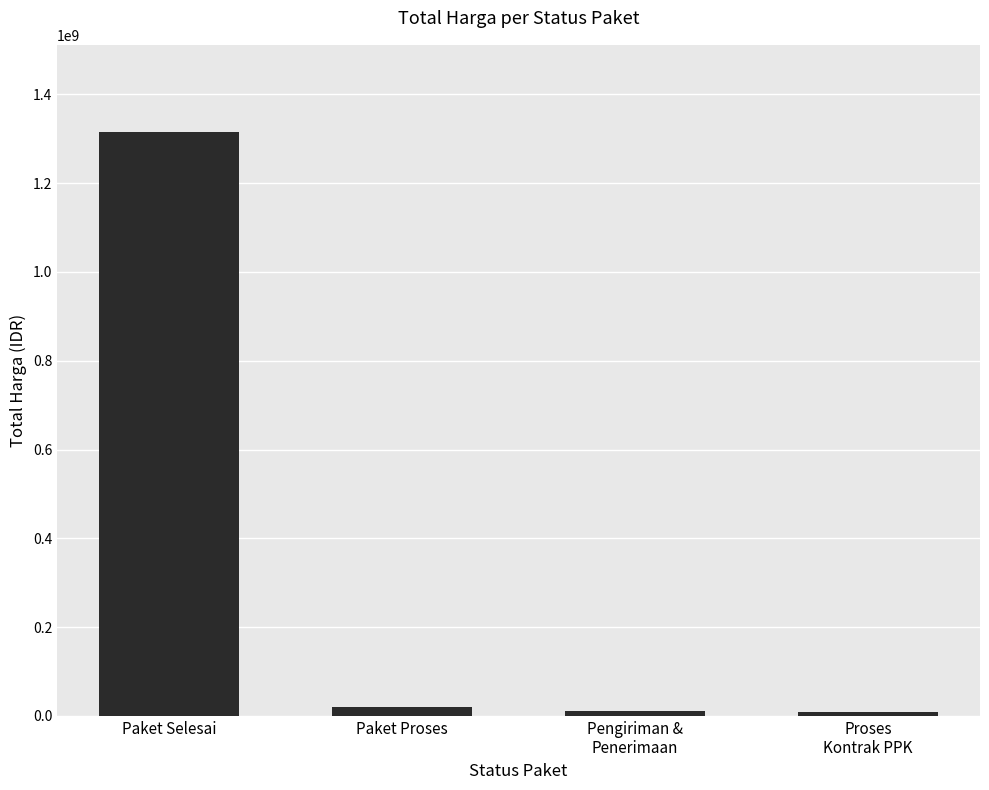

What is the label of the 3rd bar from the right?

Paket Proses